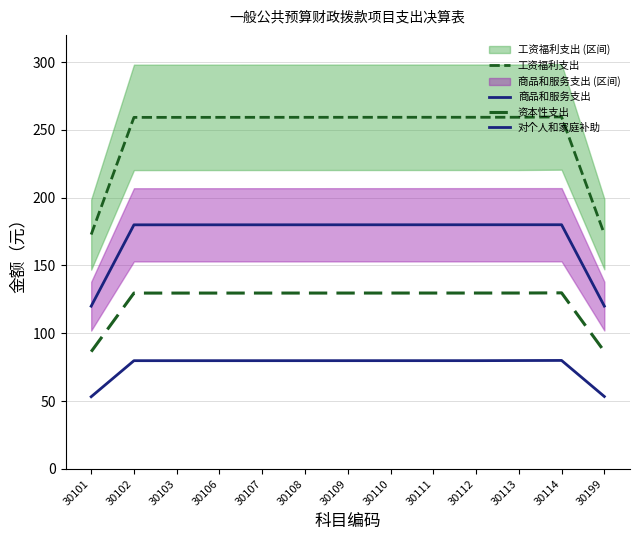

At how many categories does at least one series exceed 198?

11